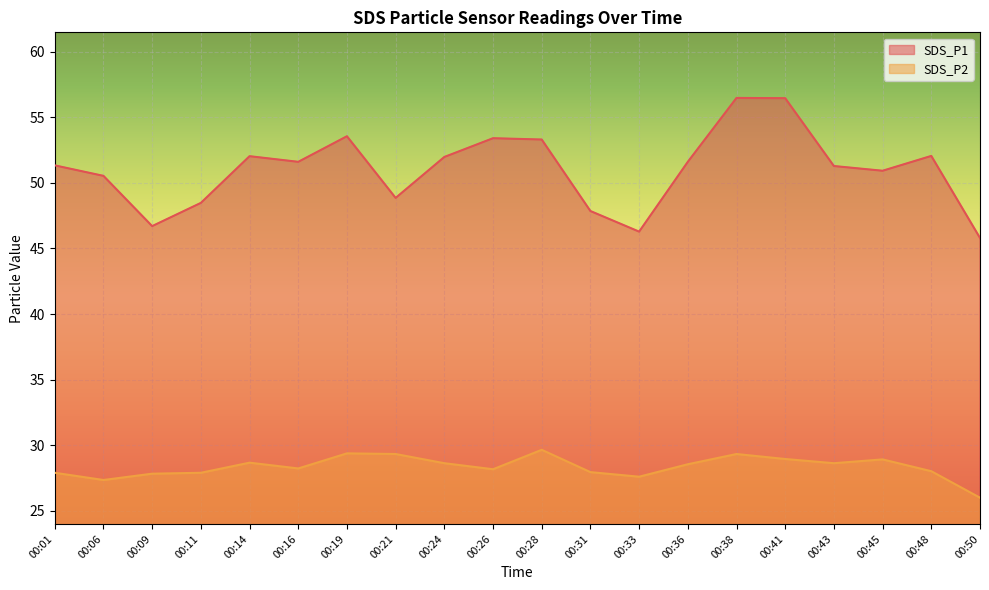

What is the highest value of the SDS_P1 series?

56.5